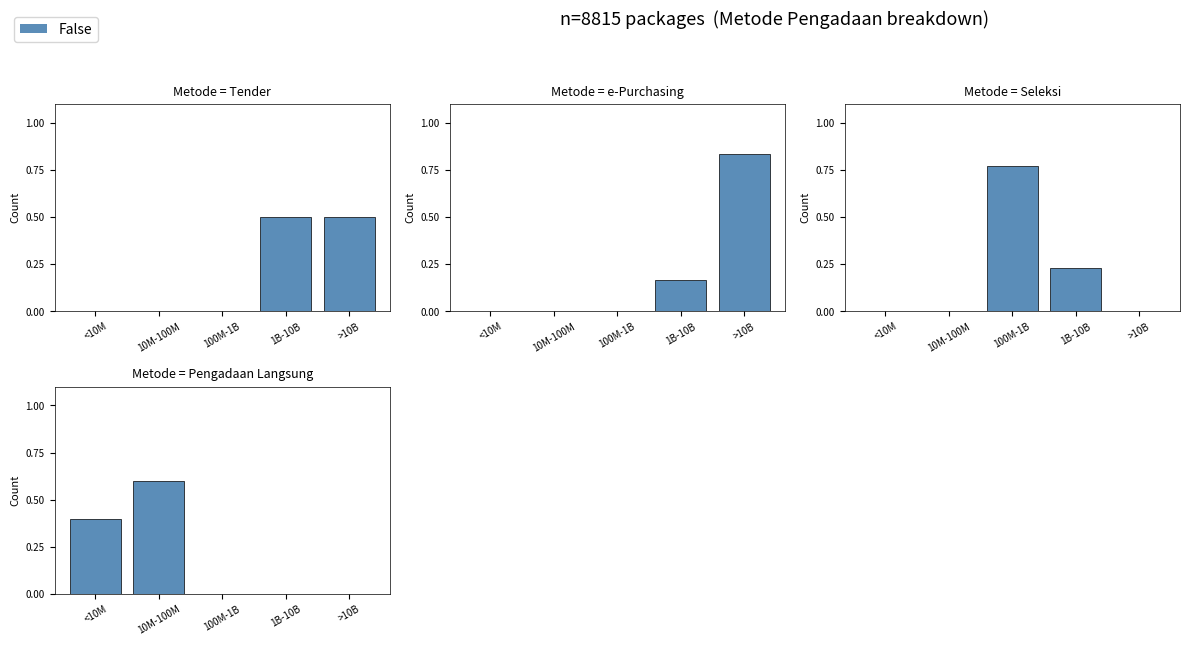

Which has a higher value, >10B or 100M-1B?

>10B